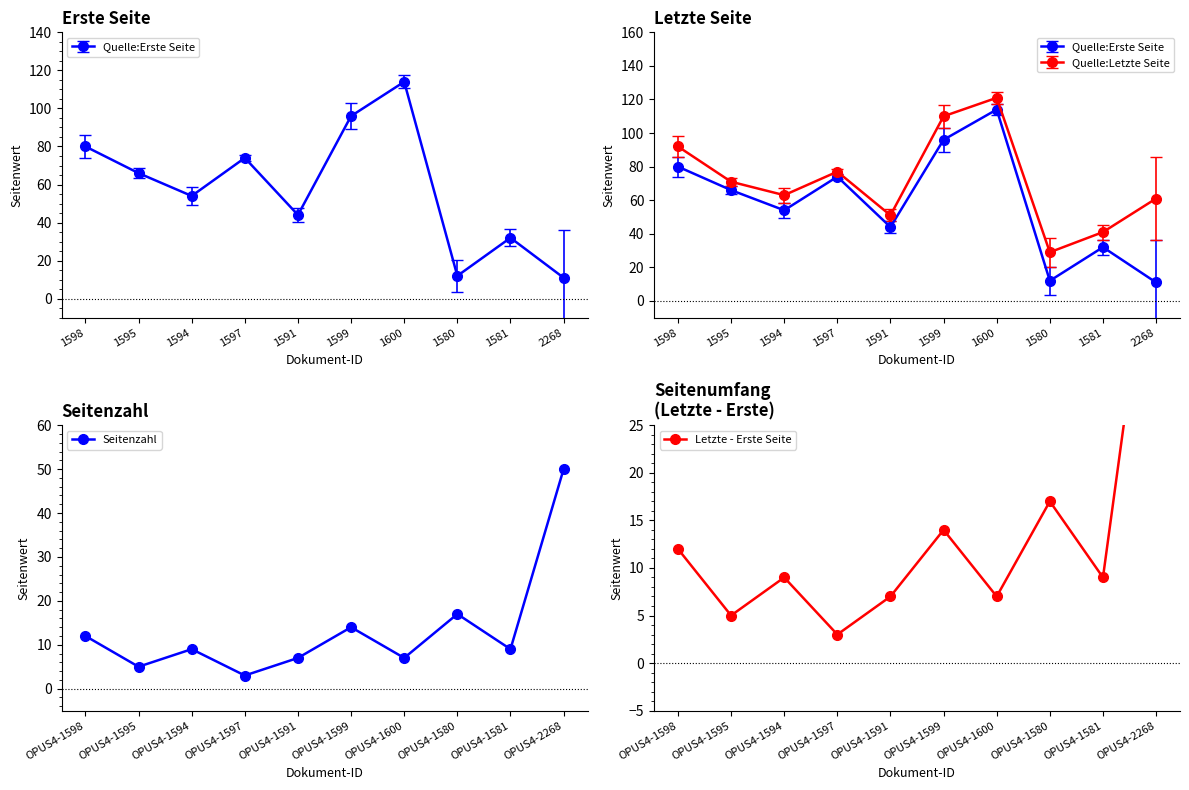

What is the difference between the second highest and minimum values in the Seitenzahl series?

14